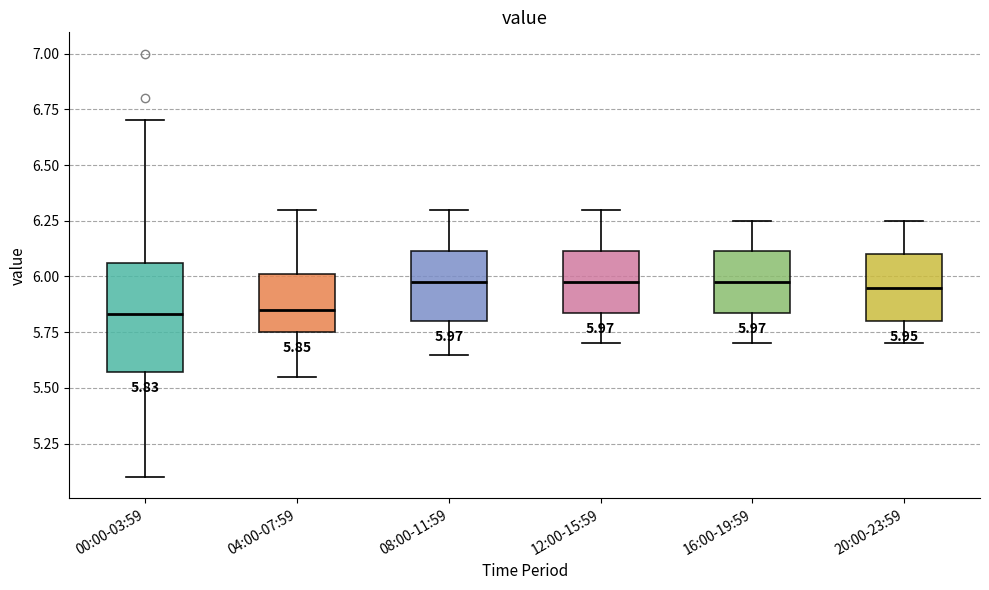

Comparing the boxes themselves (not the whiskers), which one is the tallest?

00:00-03:59